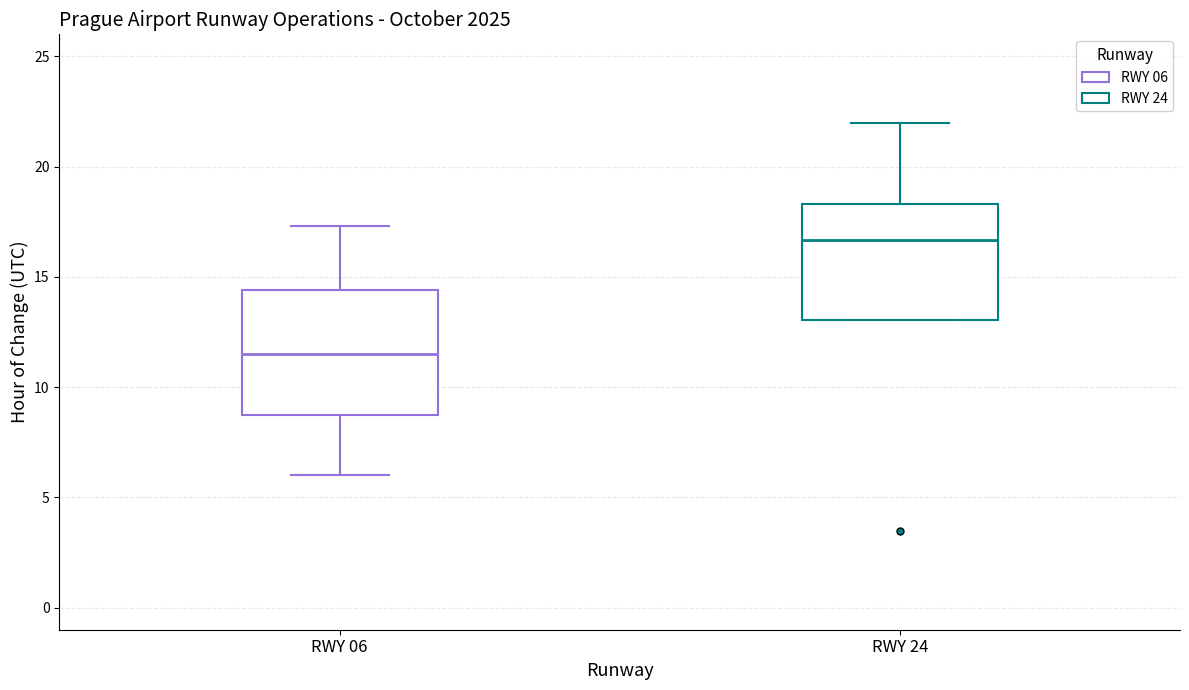

Reading left to right, transcribe this box plot: for each box, give where its median line is, the range the box spans, and where its two whiskers end, as read against the y-axis. The values are not printed on the chart, so give them approximately, as read against the axis.

RWY 06: median 11.5, box 9.0 to 14.5, whiskers 6.0 to 17.5
RWY 24: median 16.5, box 13.0 to 18.5, whiskers 13.0 to 22.0